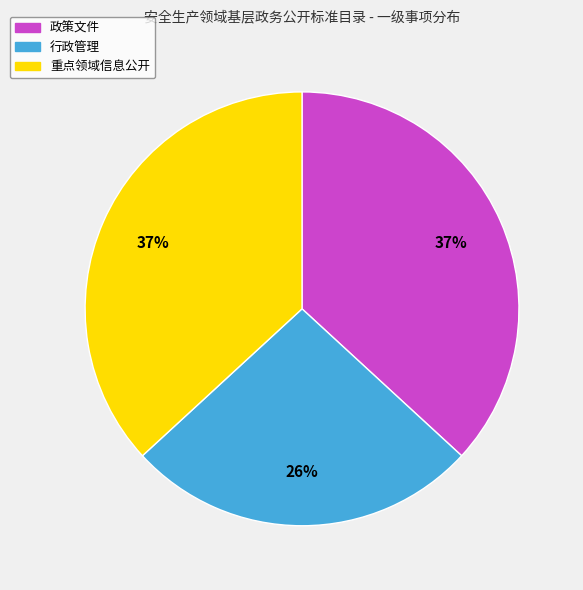

Between 行政管理 and 重点领域信息公开, which is larger?

重点领域信息公开